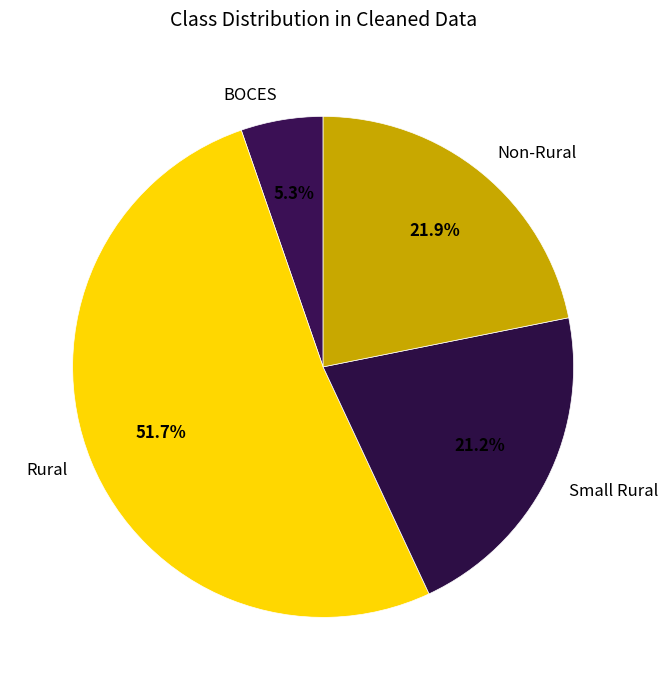

To the nearest percent, what percentage of the pie is Rural?

52%